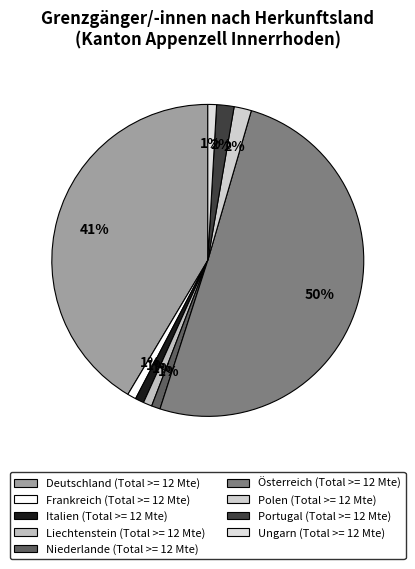

How many slices are in this pie chart?

9